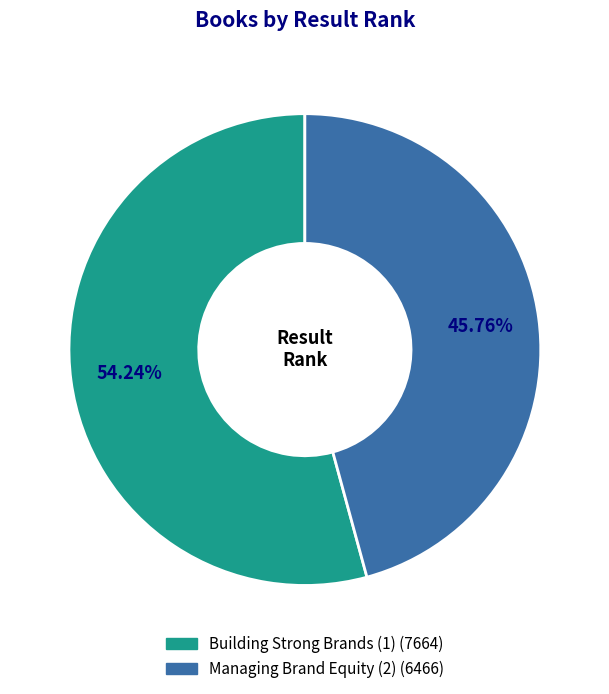

True or false: Building Strong Brands (1) accounts for 48% of the total.

False